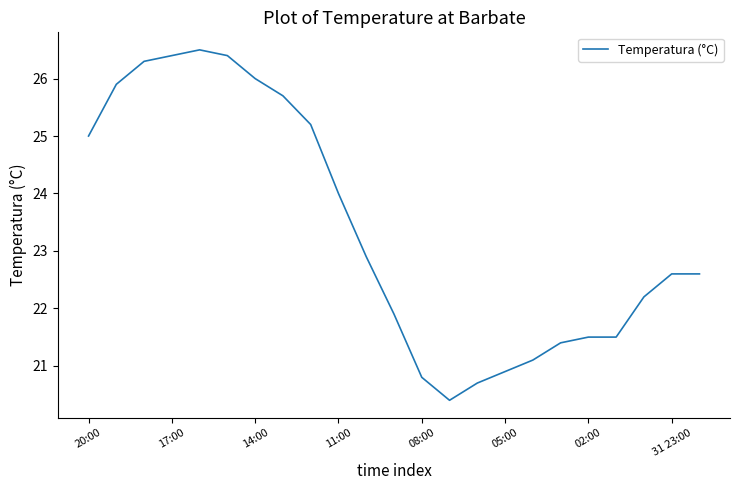

What is the smallest value displayed?

20.4